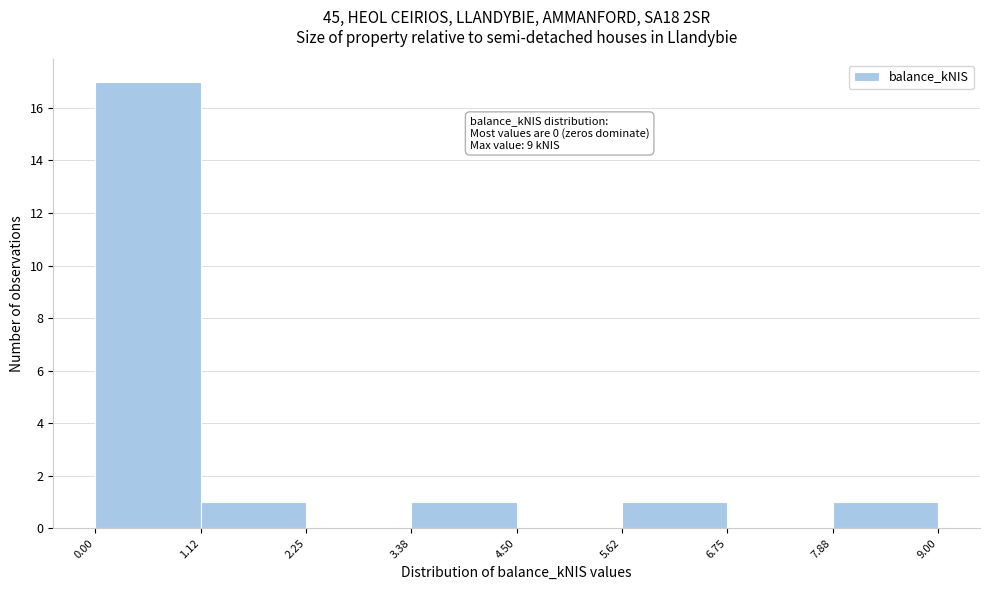

Over which range of the x-axis is the bar tallest?

0.00 to 1.12